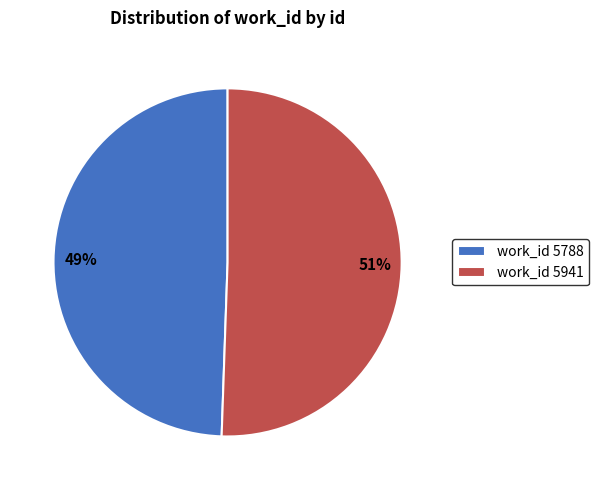

Is there any slice that represents more than half of the pie?

Yes